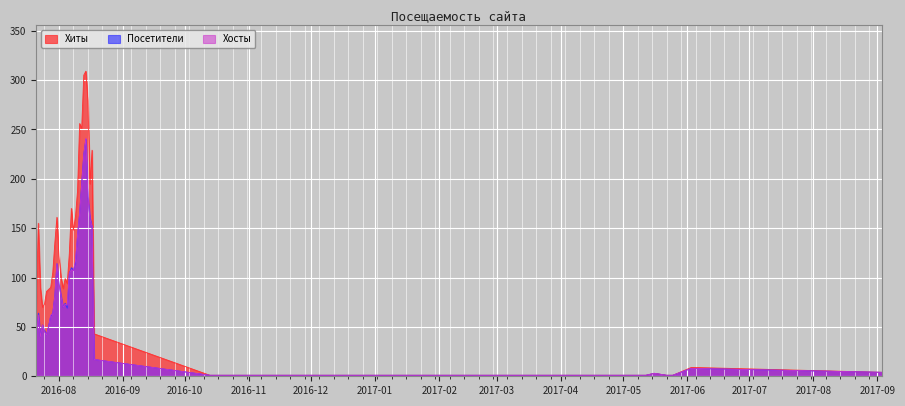

What is the value of the Хосты point at the 1st from the left?

35